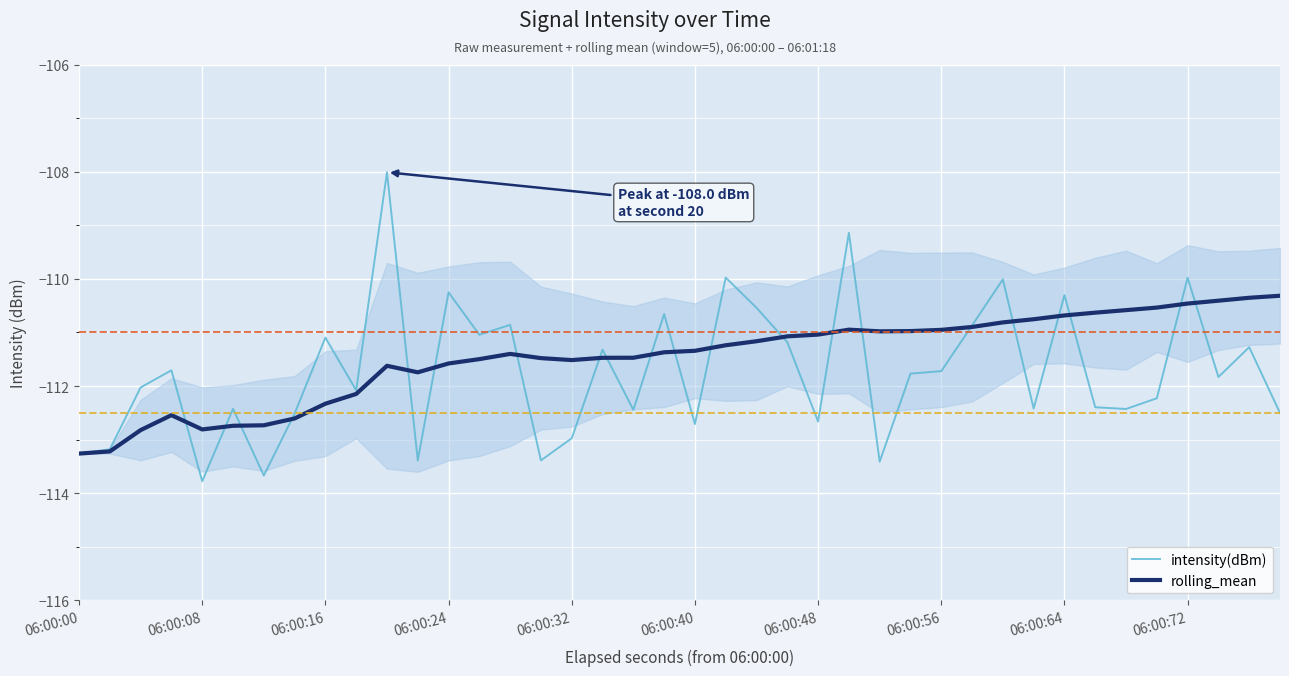

Does the chart display data point markers on the line(s)?

No